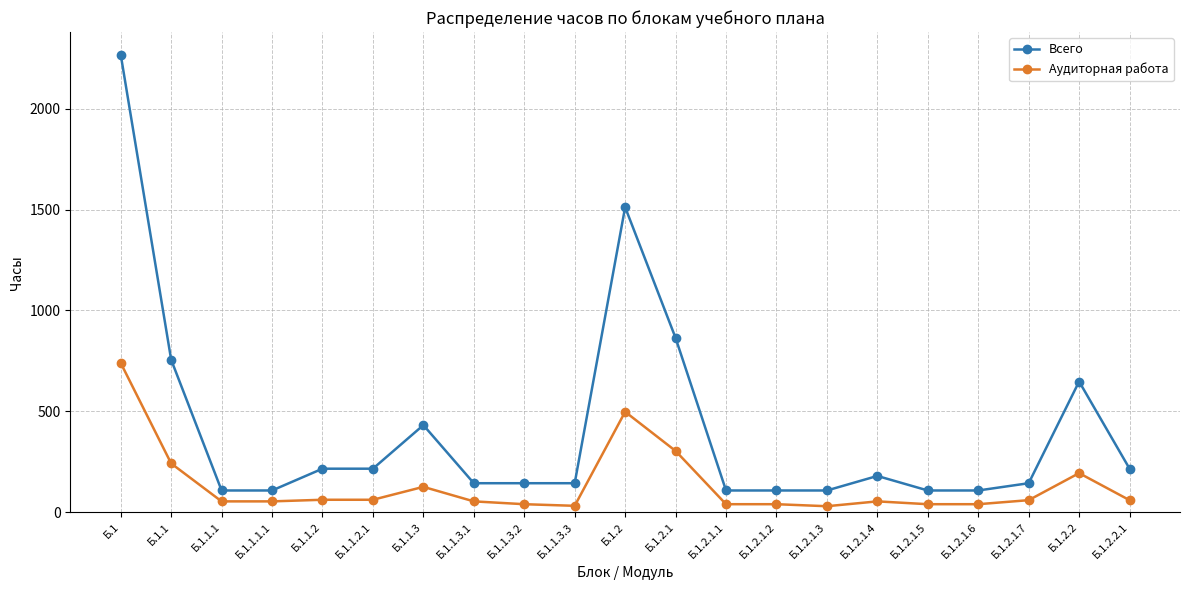

True or false: Аудиторная работа and Всего intersect in this chart.

False